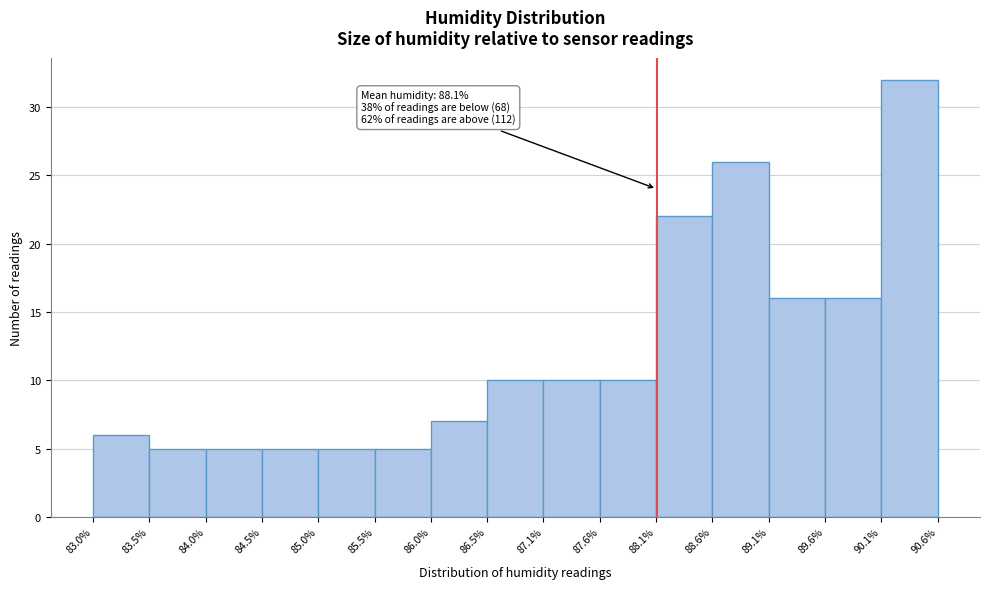

Which range on the x-axis has the tallest bar?

90.1% to 90.6%